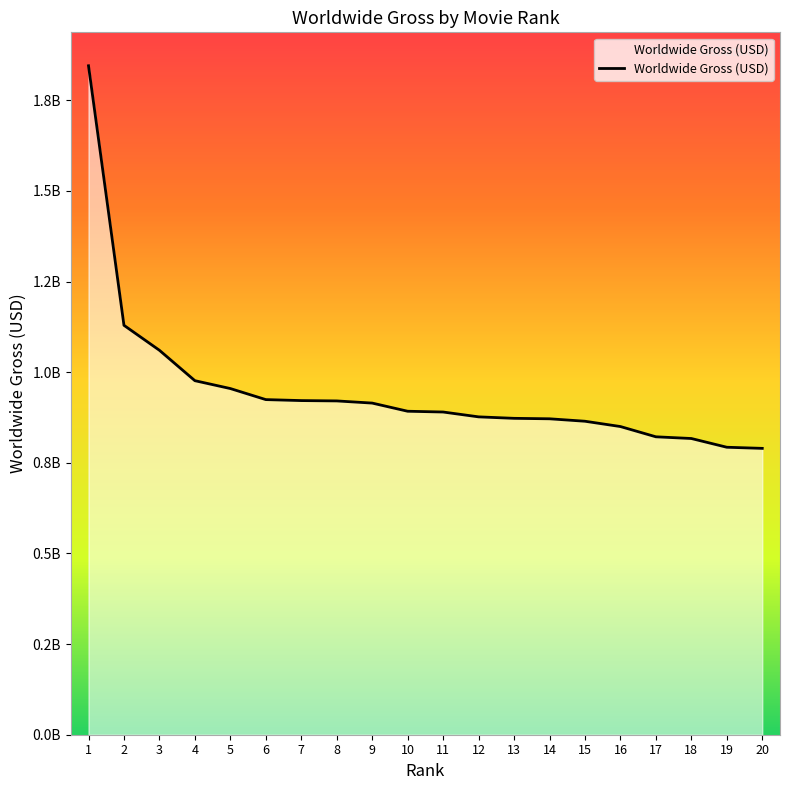

Rank the categories by value from lowest to highest.

20, 19, 18, 17, 16, 15, 14, 13, 12, 11, 10, 9, 8, 7, 6, 5, 4, 3, 2, 1